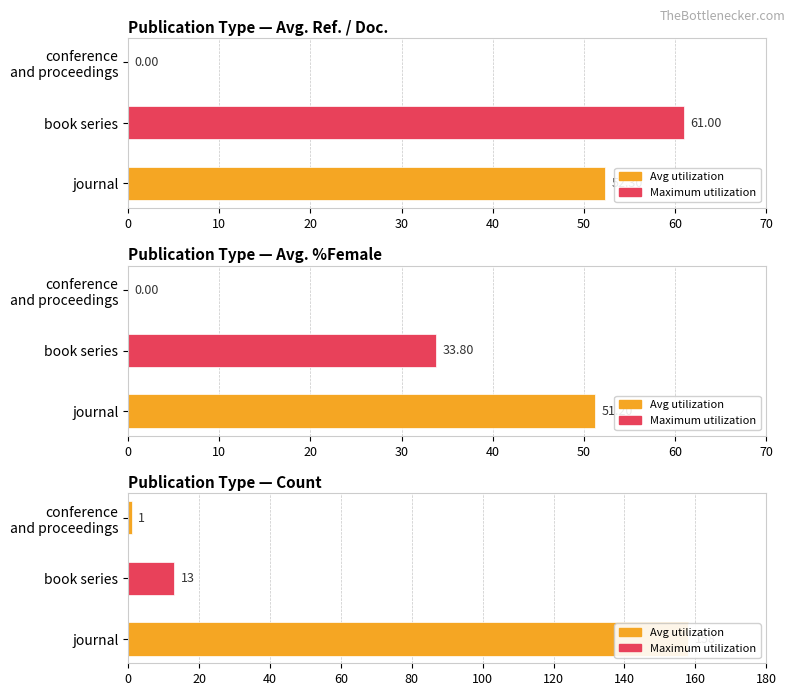

List the series in order of their peak value, lowest first.

Avg %Female, Avg Ref./Doc., Count